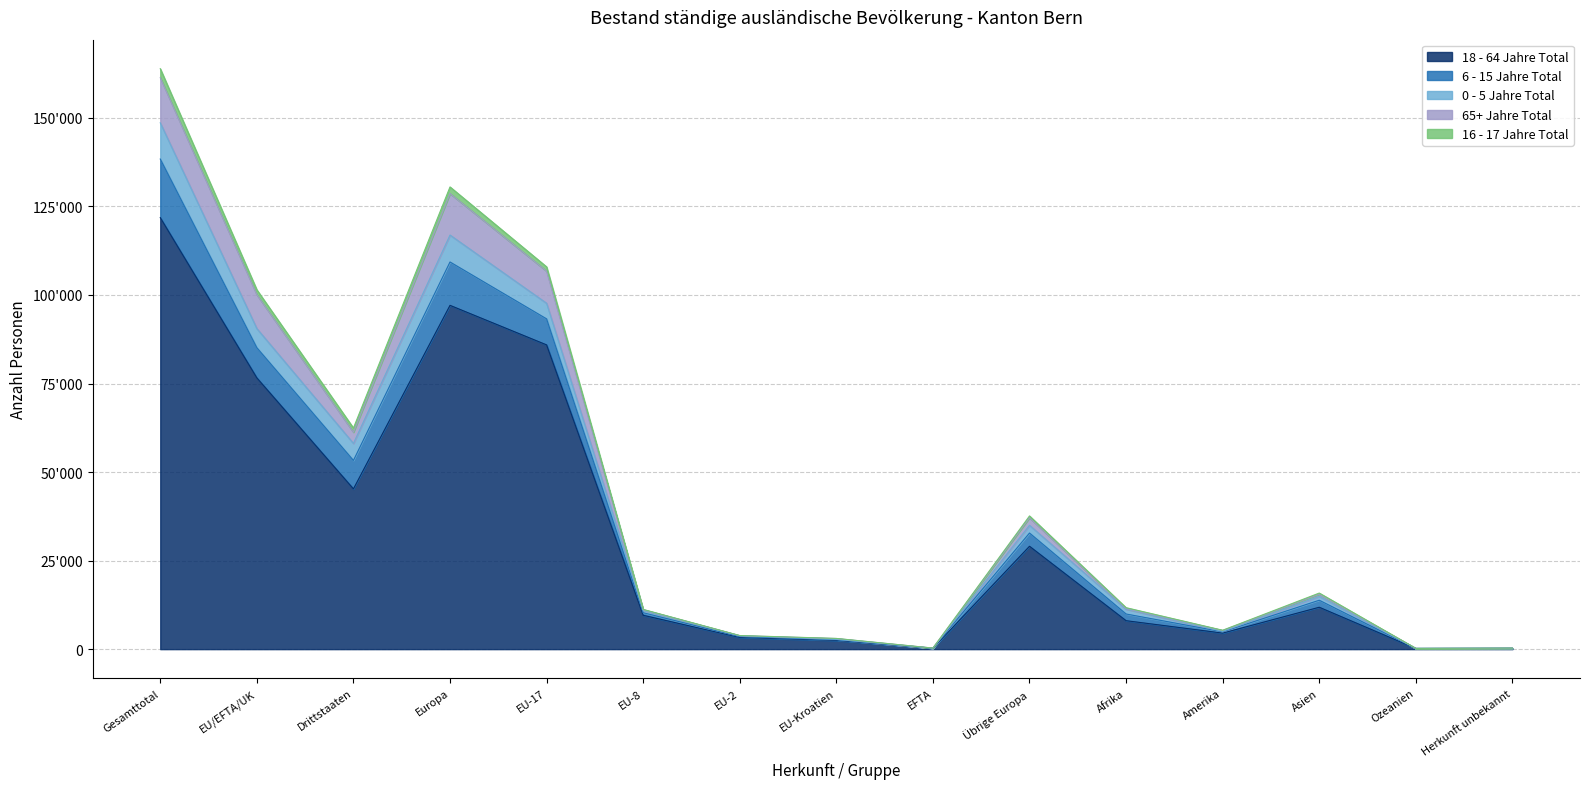

Does the chart display data point markers on the line(s)?

No